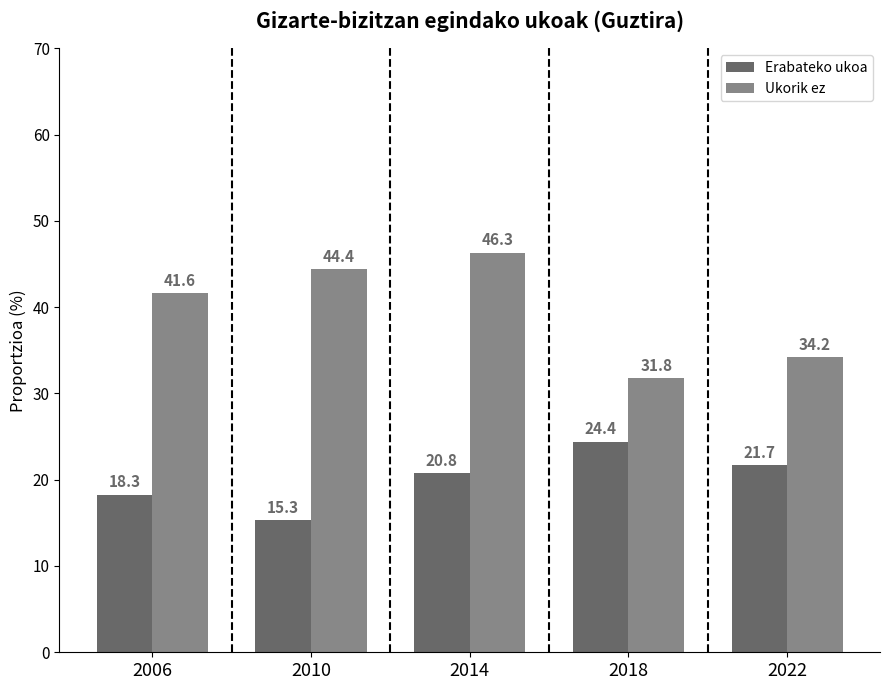

List the series in order of their peak value, highest first.

Ukorik ez, Erabateko ukoa